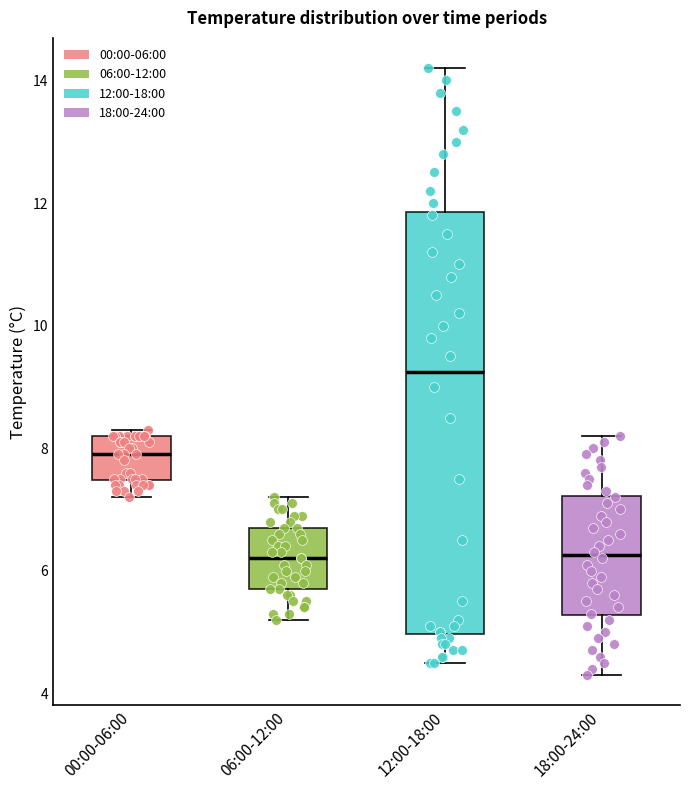

Reading left to right, transcribe this box plot: for each box, give where its median line is, the range the box spans, and where its two whiskers end, as read against the y-axis. The values are not printed on the chart, so give them approximately, as read against the axis.

00:00-06:00: median 8.0, box 7.4 to 8.2, whiskers 7.2 to 8.4
06:00-12:00: median 6.2, box 5.8 to 6.8, whiskers 5.2 to 7.2
12:00-18:00: median 9.2, box 5.0 to 11.8, whiskers 4.6 to 14.2
18:00-24:00: median 6.2, box 5.2 to 7.2, whiskers 4.4 to 8.2